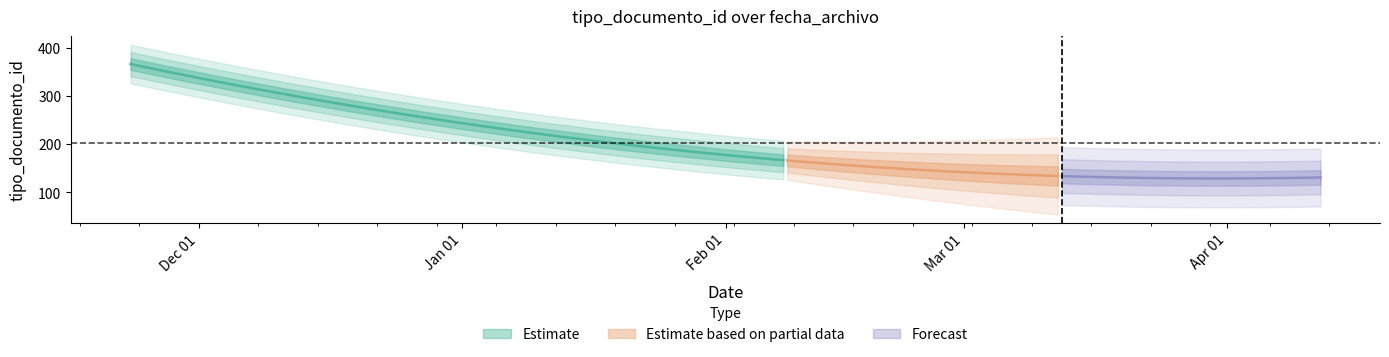

Does the chart have visible grid lines?

No